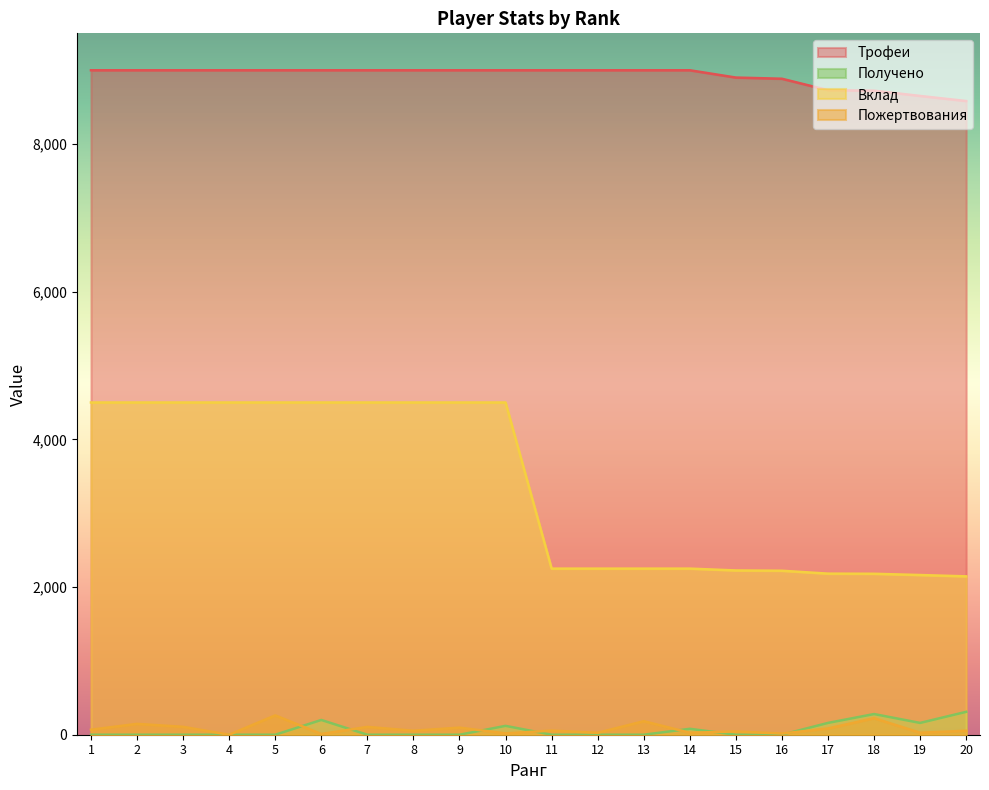

At which category is the sum across all series the highest?

5